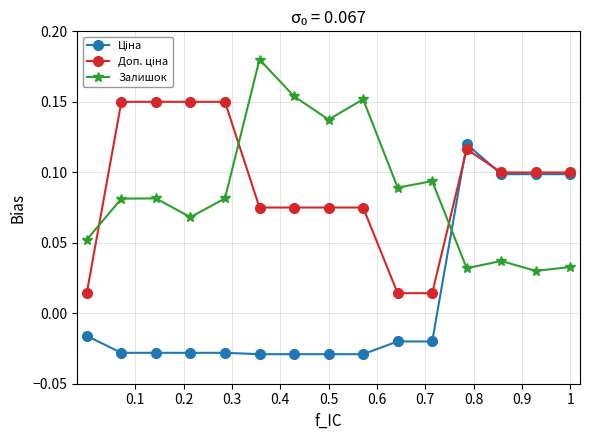

At how many categories does at least one series exceed 0?

15